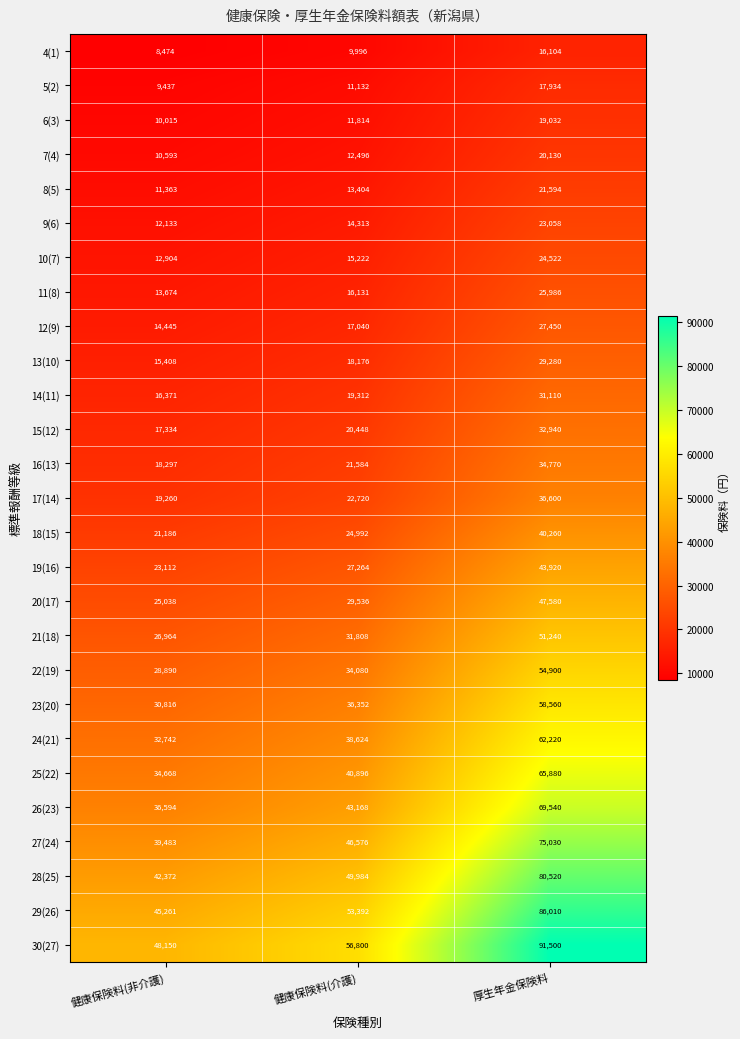

How many 15(12) values are between 17334 and 32940?

3